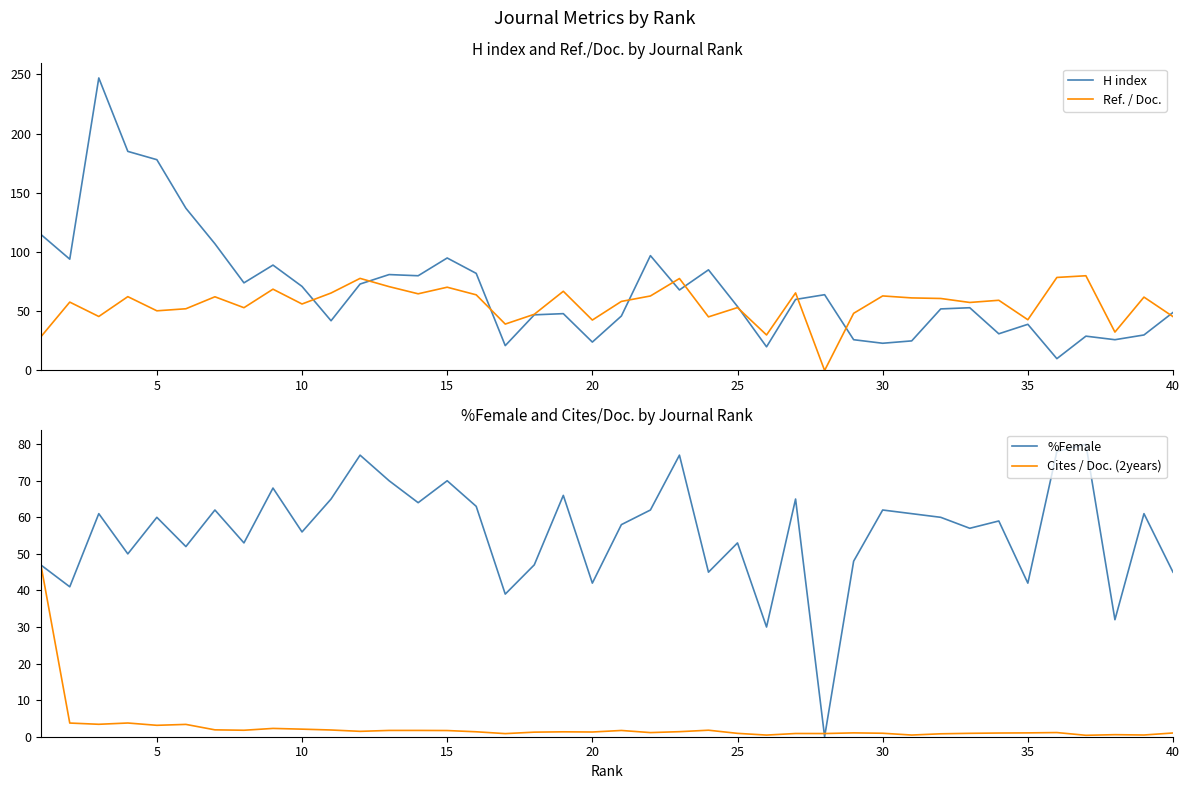

Count the number of data series in this chart.

4